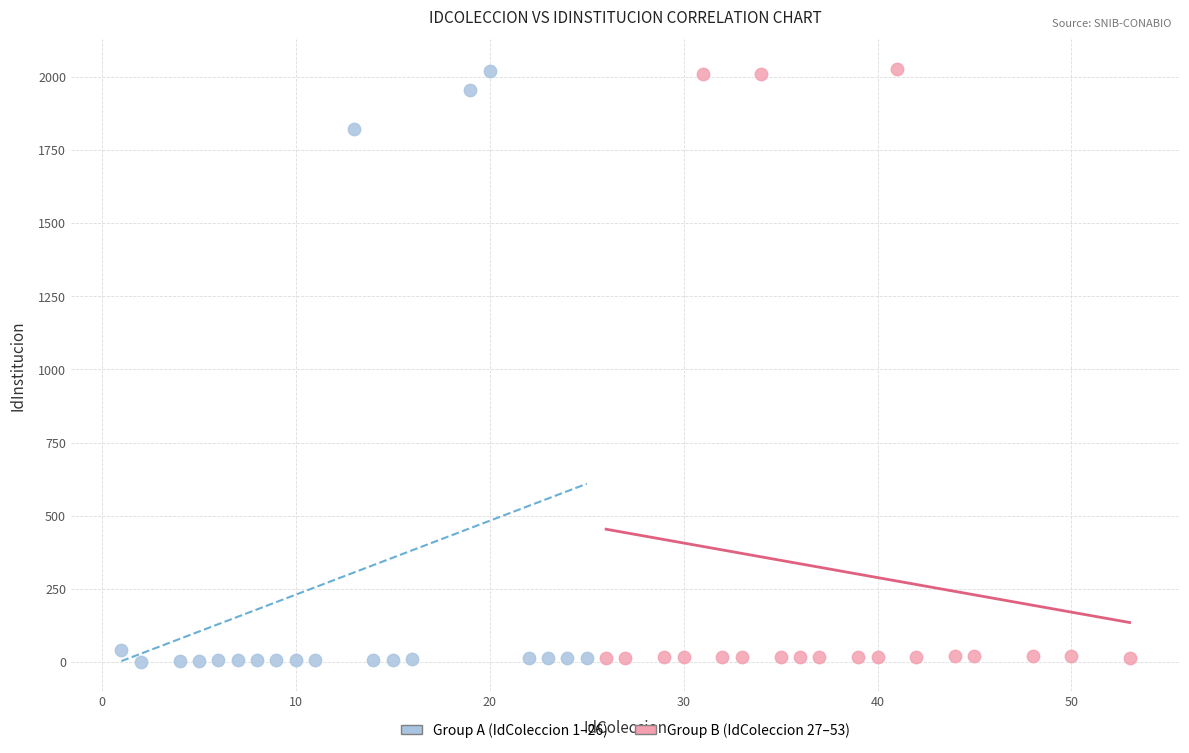

What are all the series names shown in the legend?

Group A (IdColeccion 1–26), Group B (IdColeccion 27–53)